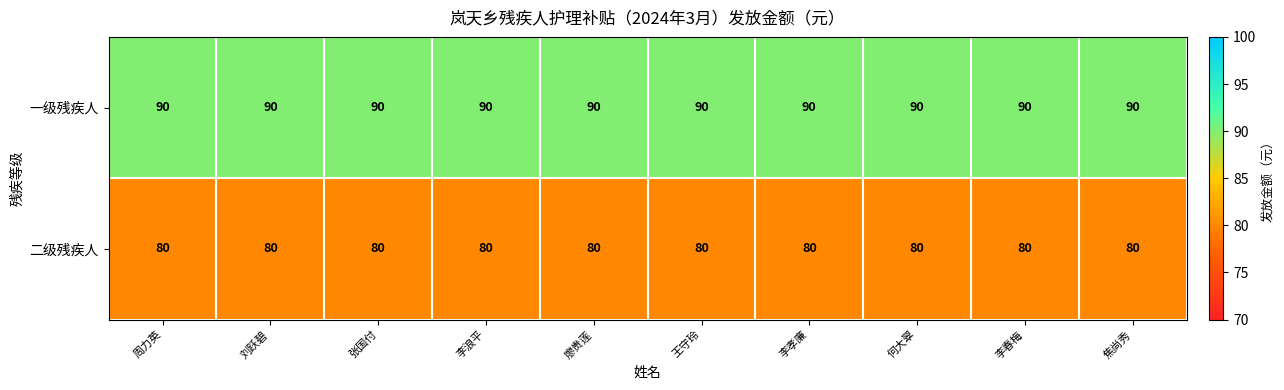

Count the number of data series in this chart.

2